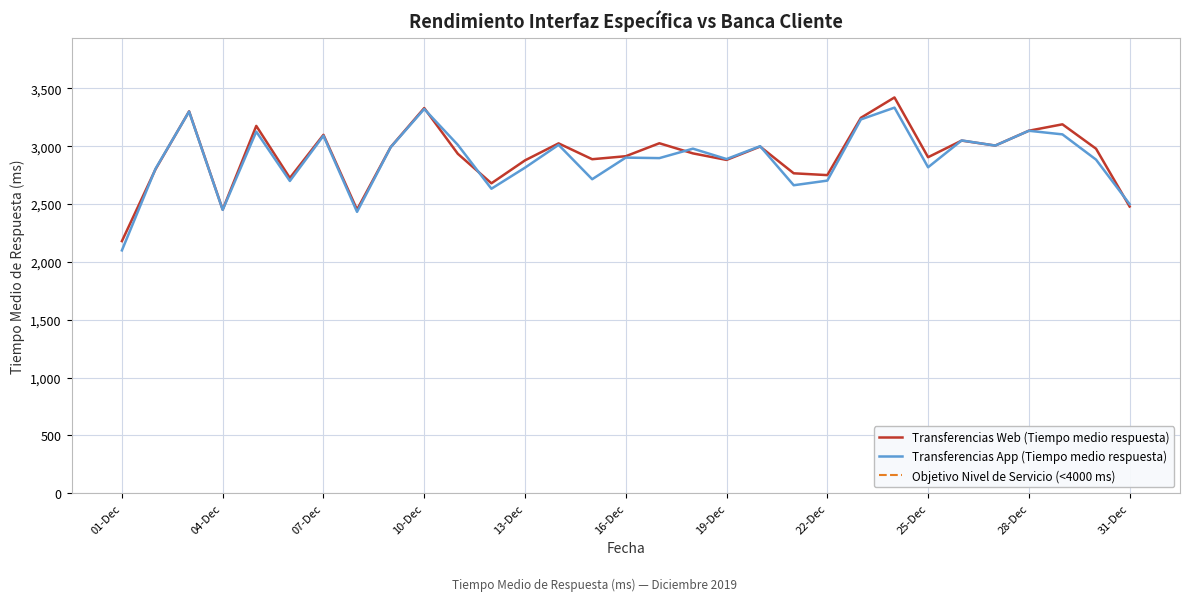

What is the smallest value displayed?

2099.0